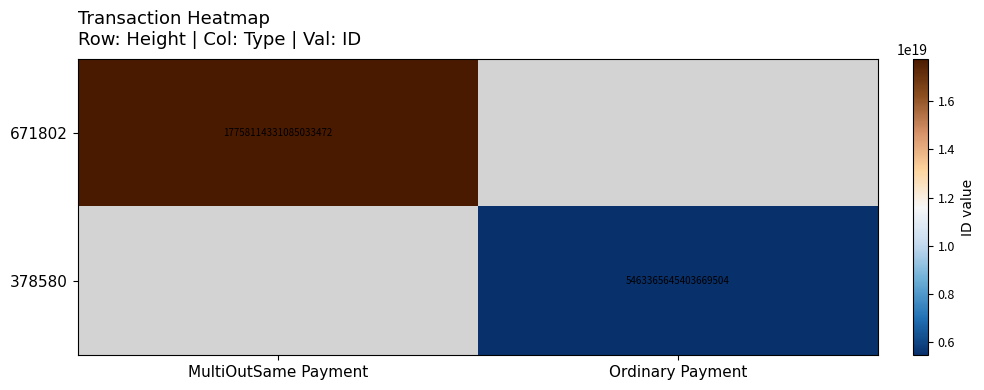

Is the value of 378580 at Ordinary Payment greater than the value of 671802 at MultiOutSame Payment?

No